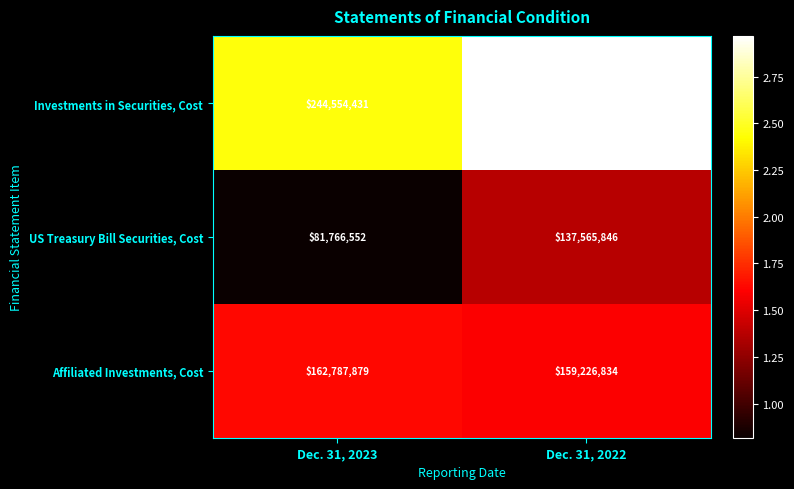

Read the US Treasury Bill Securities, Cost value at Dec. 31, 2023.

81766552